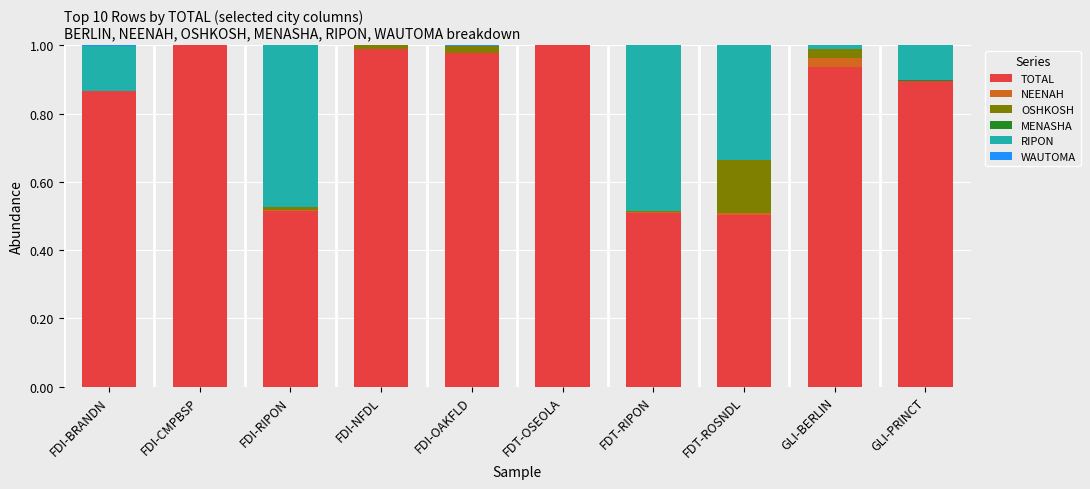

What is the sum of all TOTAL values?

8.2